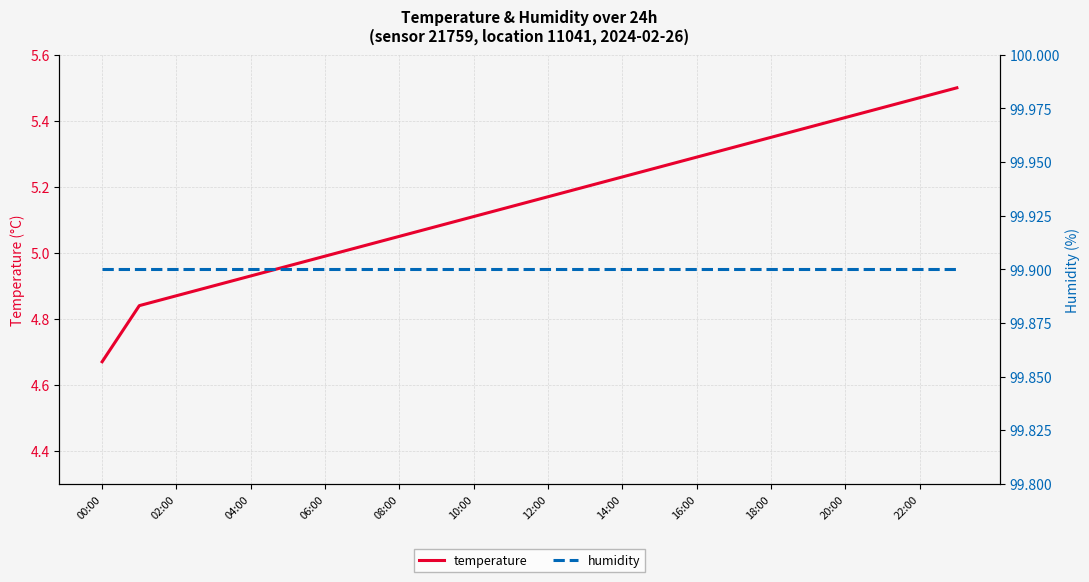

Rank the series by their average value, from highest to lowest.

humidity, temperature